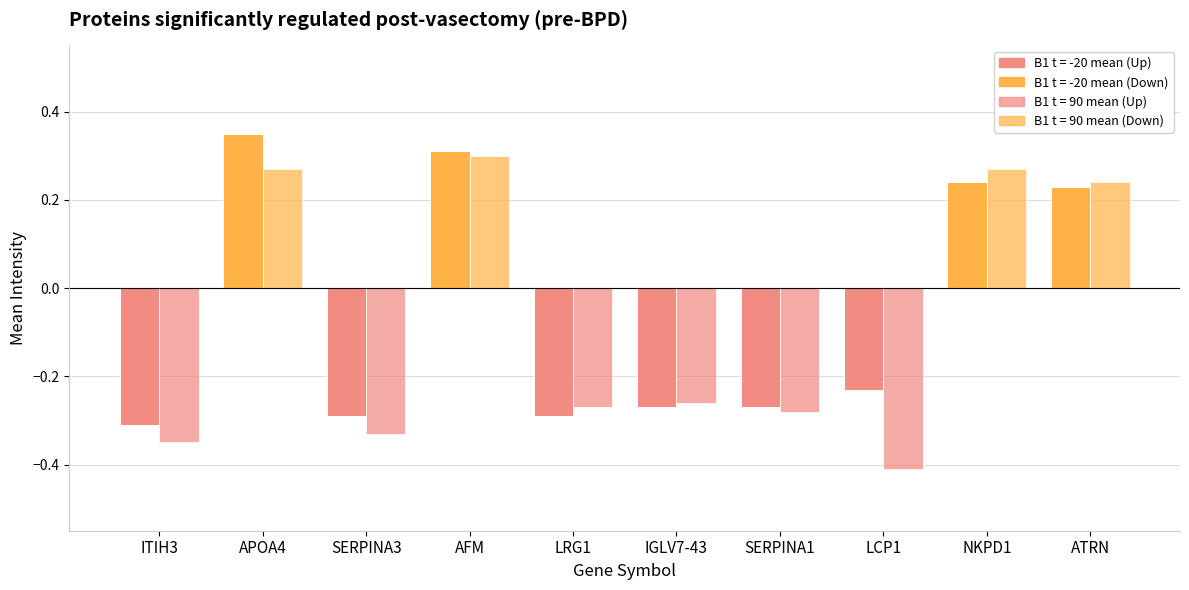

True or false: B1 t = 90 mean has a value of 0.3 at AFM.

True